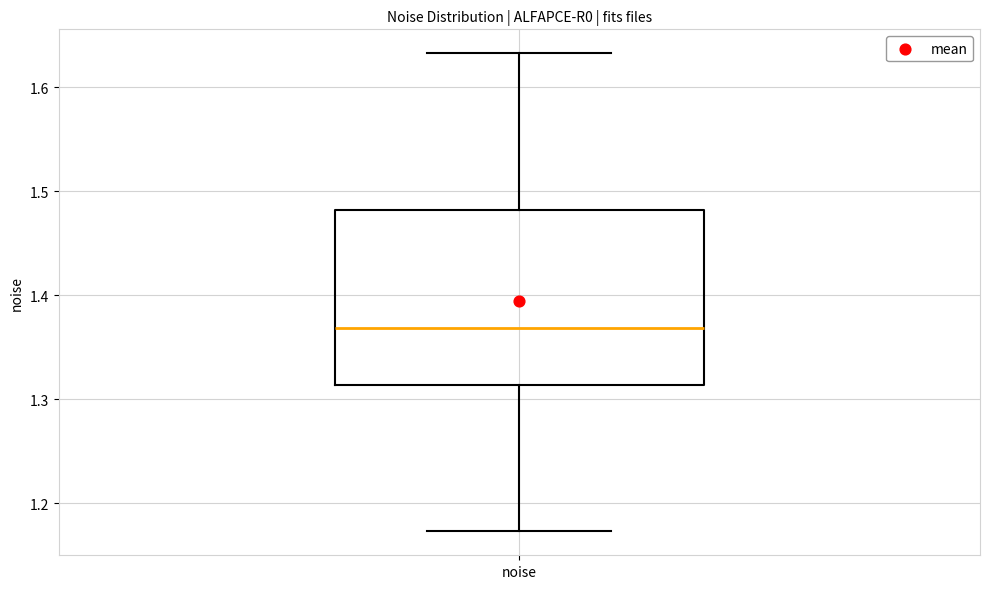

Read this box plot against the y-axis: the position of the median line, the range covered by the box, and the ends of both whiskers. The values are not printed on the chart, so give them approximately, as read against the axis.

median 1.37, box 1.31 to 1.48, whiskers 1.17 to 1.63